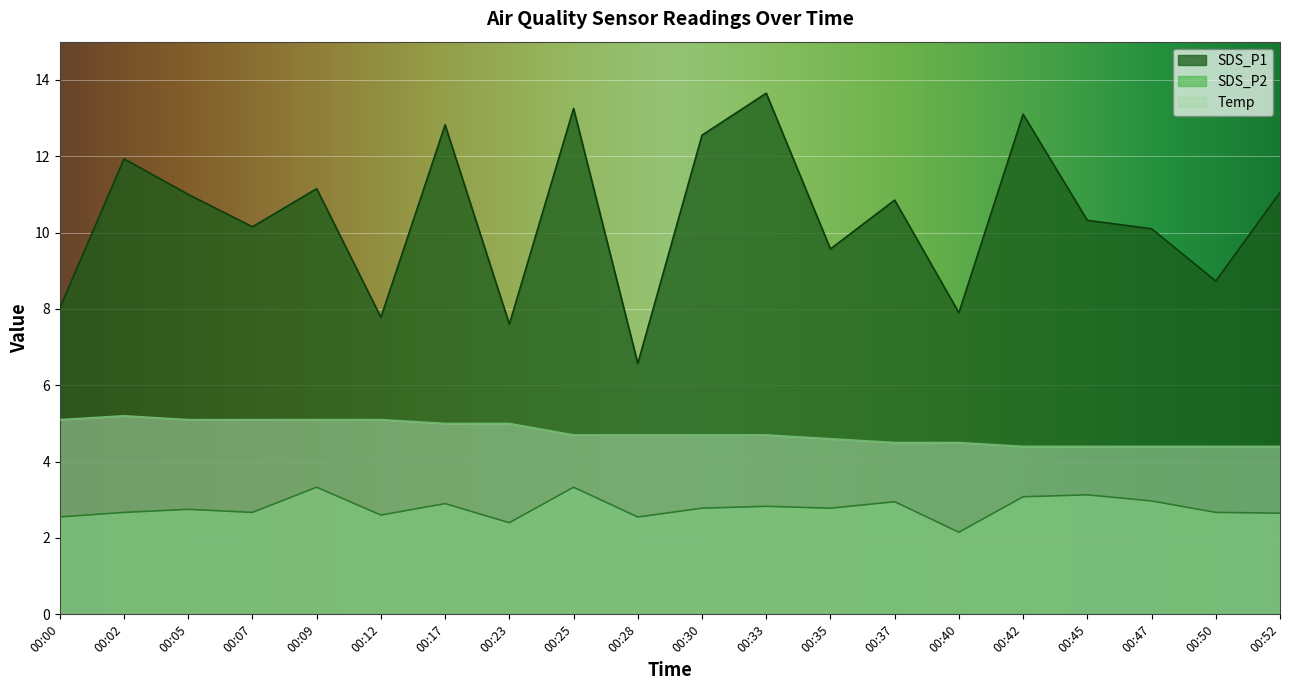

Between 00:09 and 00:42, which series saw the biggest shift?

SDS_P1